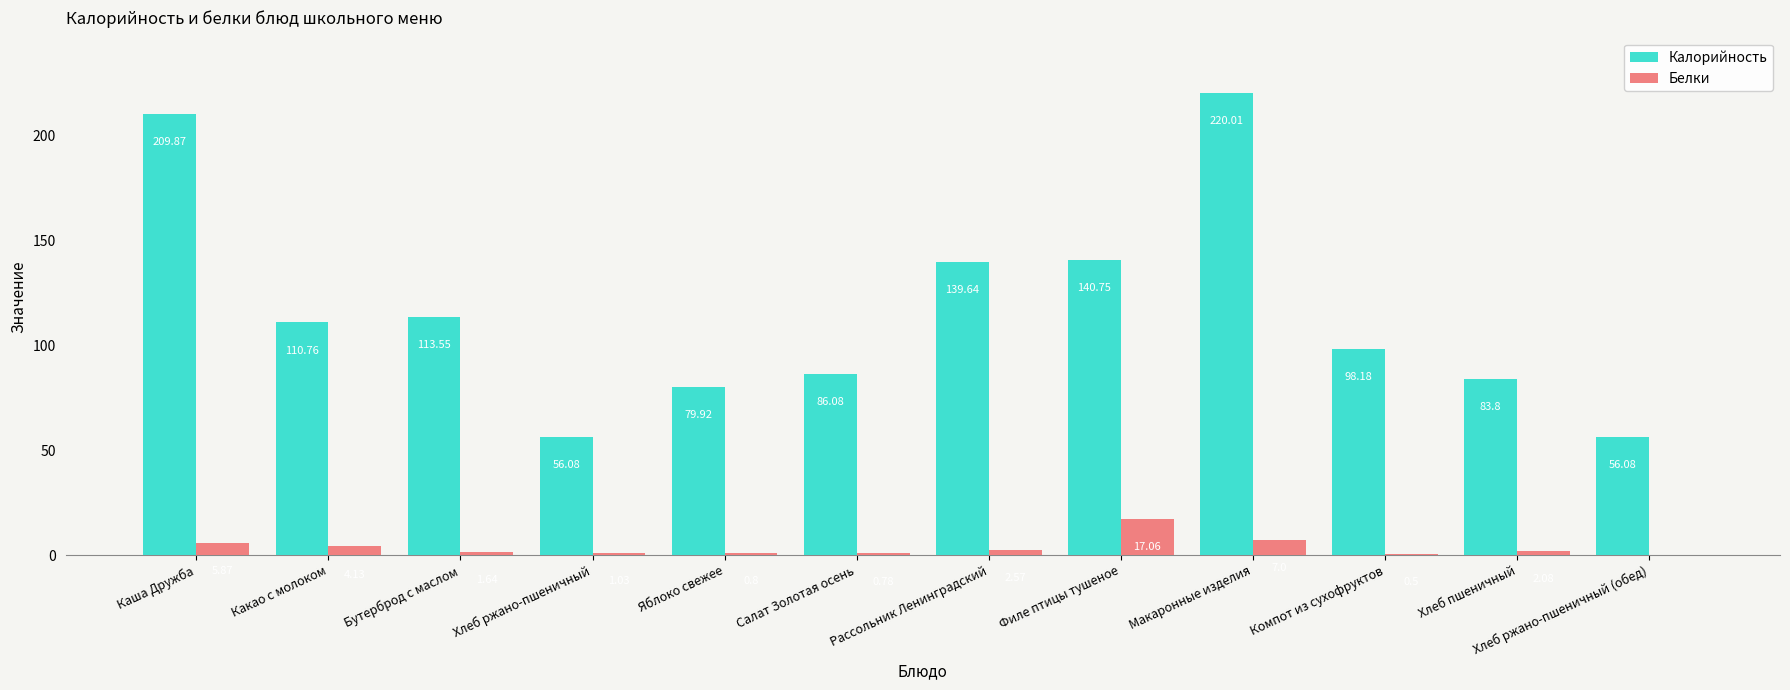

Which series changed the most between Хлеб ржано-пшеничный and Хлеб ржано-пшеничный (обед)?

Белки